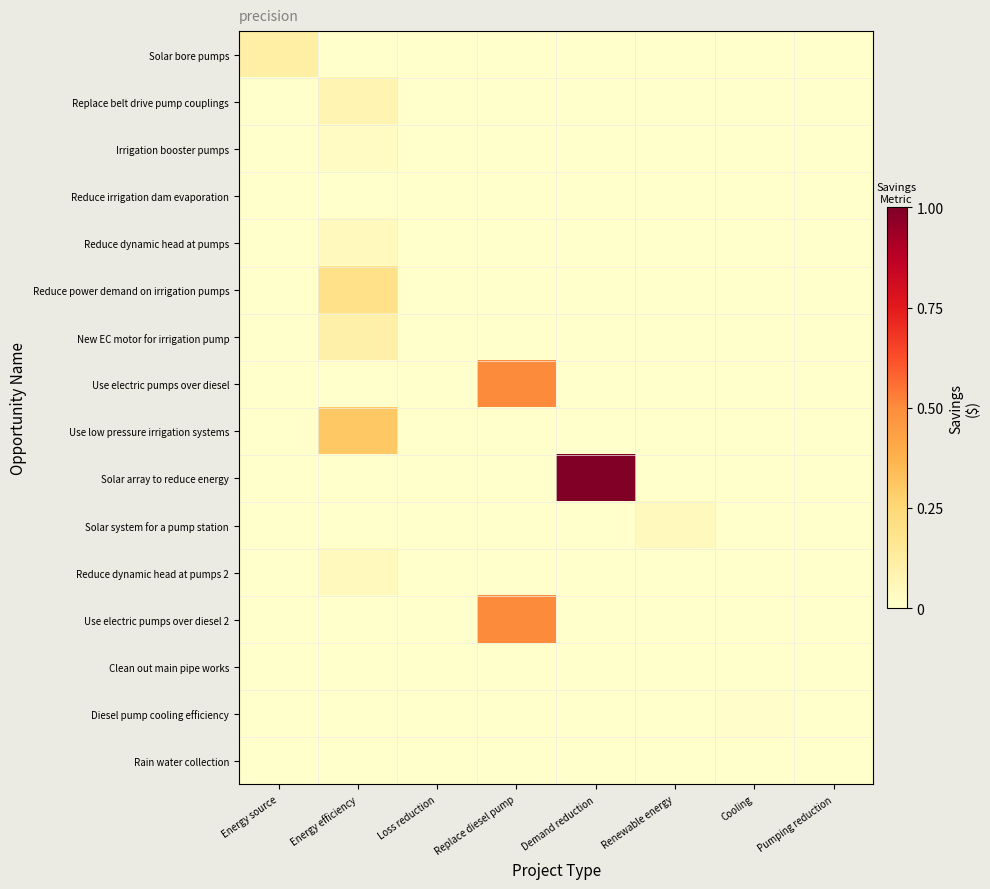

Which has a higher value, Replace diesel pump or Pumping reduction?

Replace diesel pump